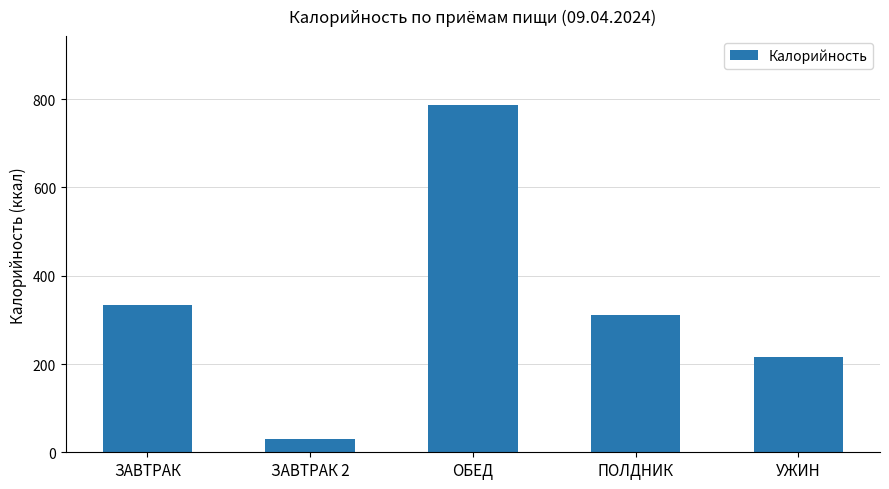

What is the change in value from ЗАВТРАК to ОБЕД?

+452.4